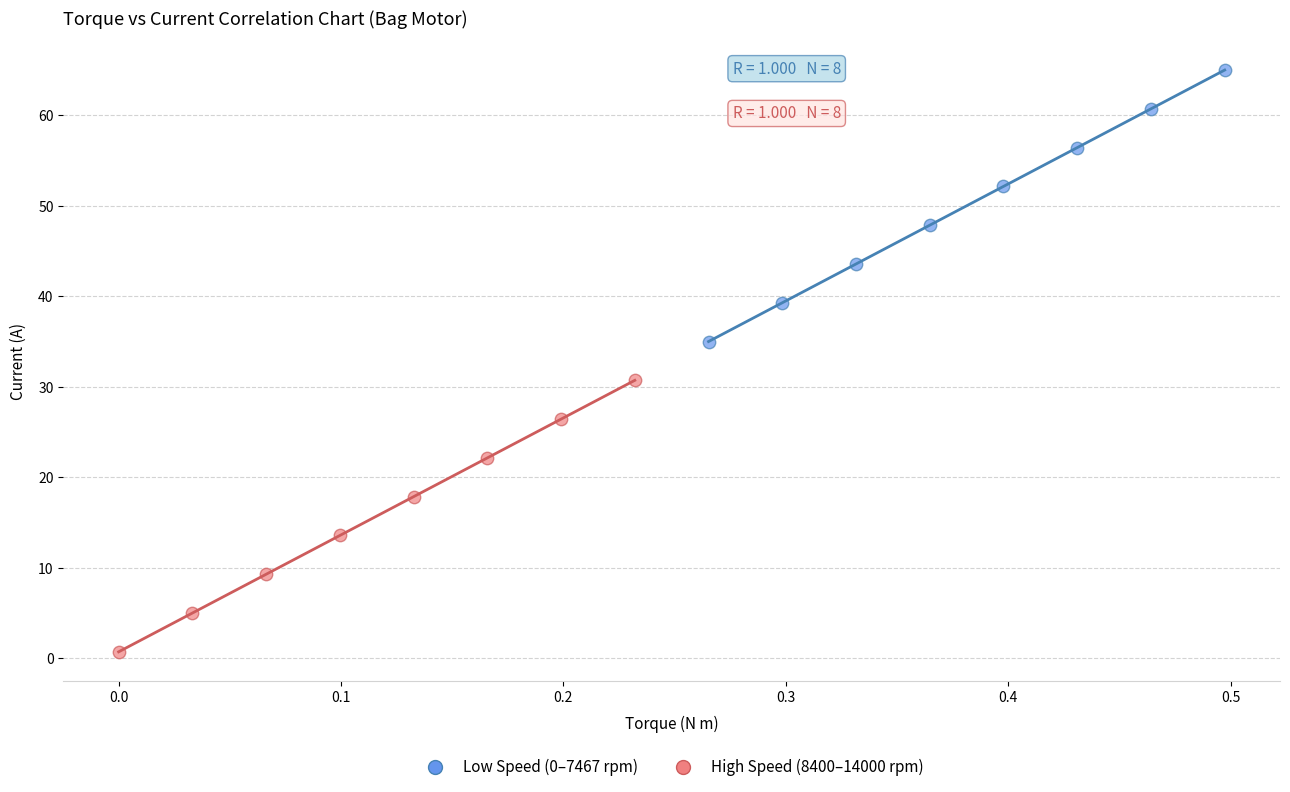

Which series contains the lowest Y value?

High Speed (8400–14000 rpm)